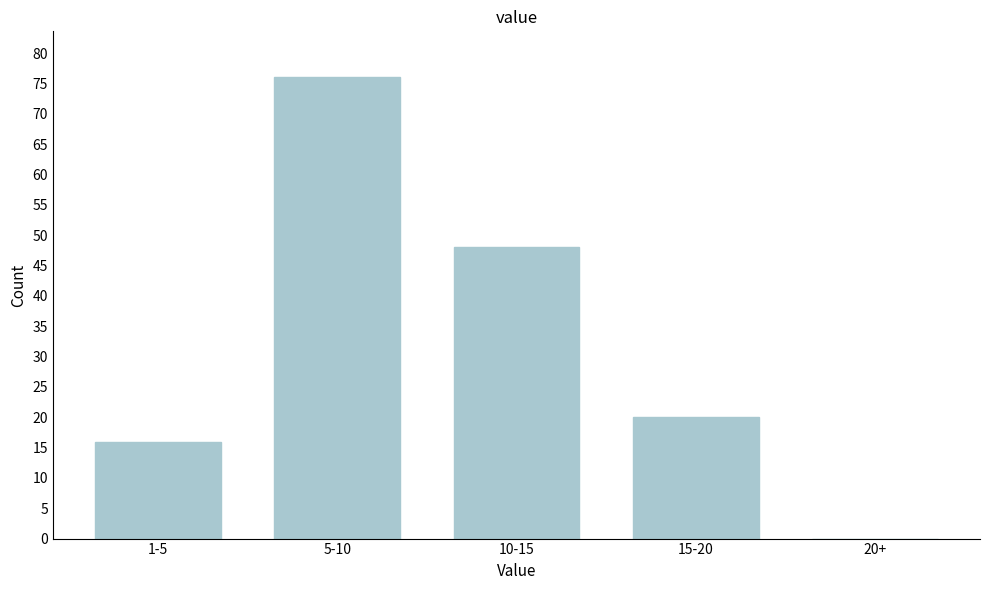

Reading left to right, extract all data points from this chart.

1-5=16	5-10=76	10-15=48	15-20=20	20+=0